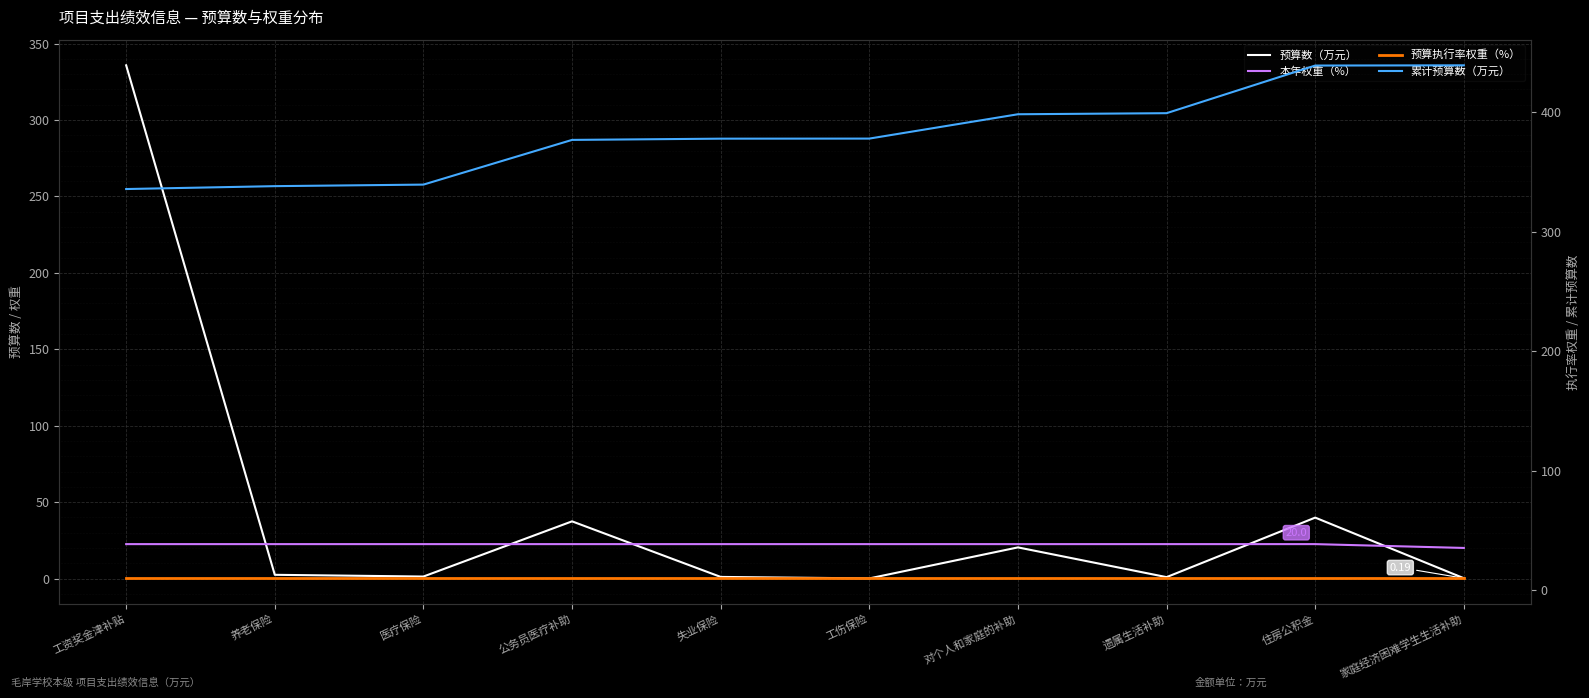

What position from the right is 家庭经济困难学生生活补助?

1